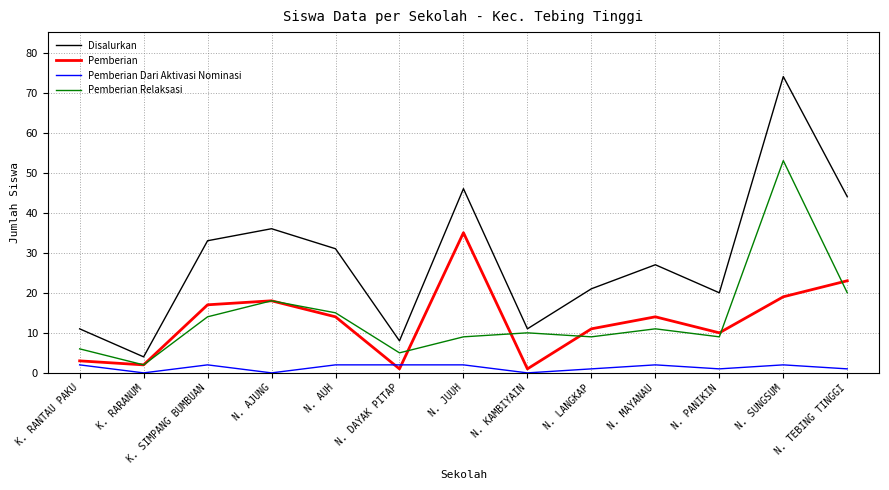

What position from the right is K. SIMPANG BUMBUAN?

11